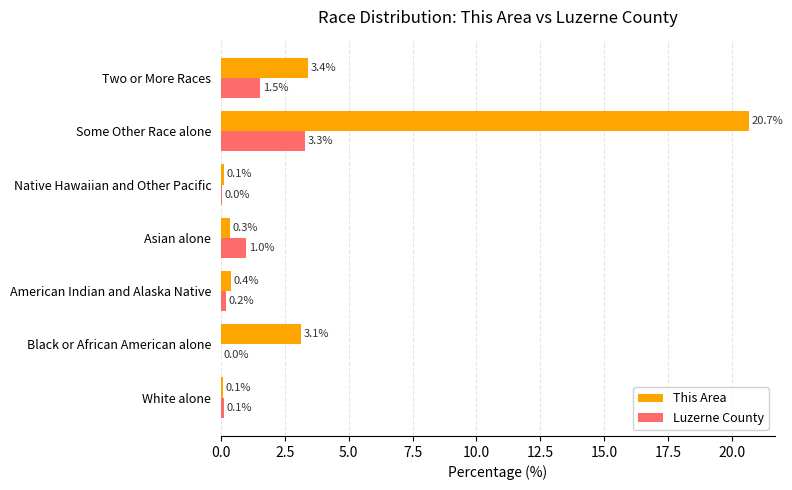

What is the maximum value for Luzerne County?

3.3